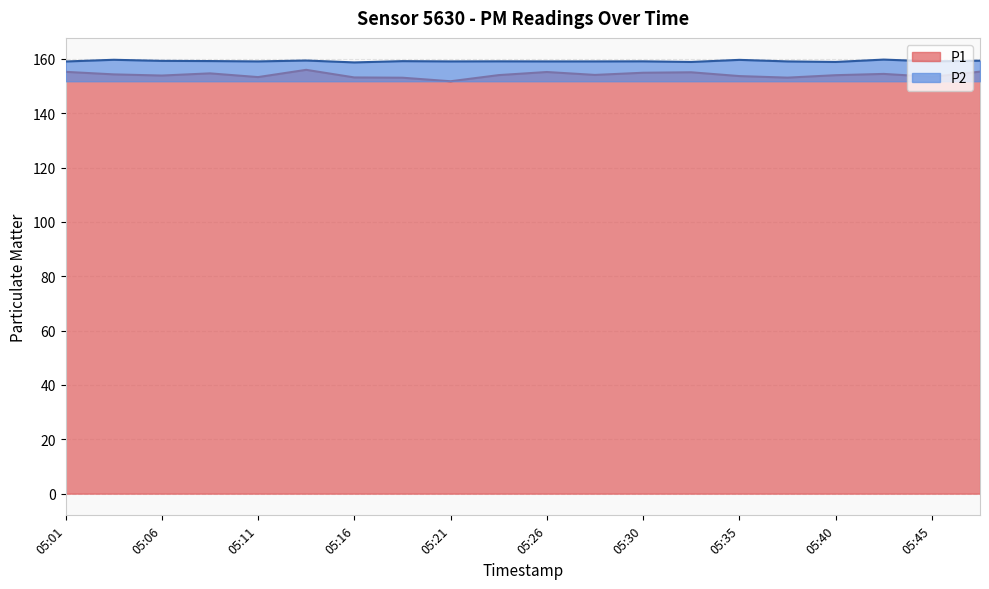

What is the total value across all series at 05:43?

314.2